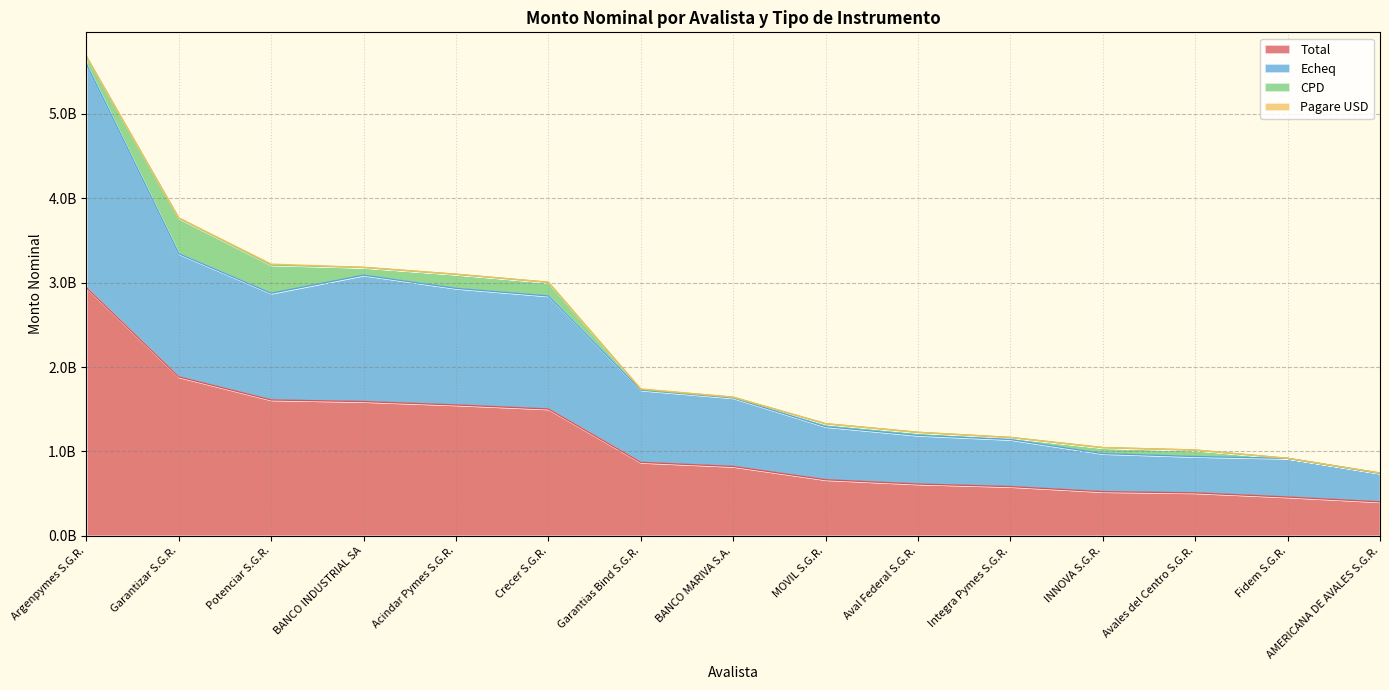

Which has a higher value, Argenpymes S.G.R. or Potenciar S.G.R.?

Argenpymes S.G.R.